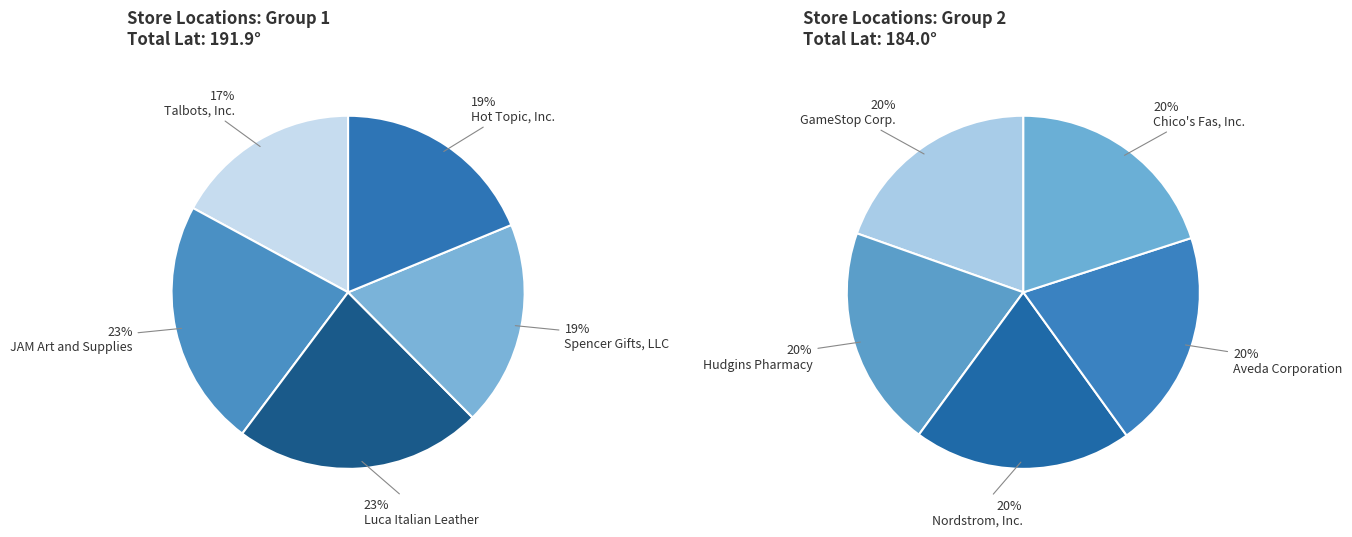

True or false: Spencer Gifts, LLC accounts for 1% of the total.

False